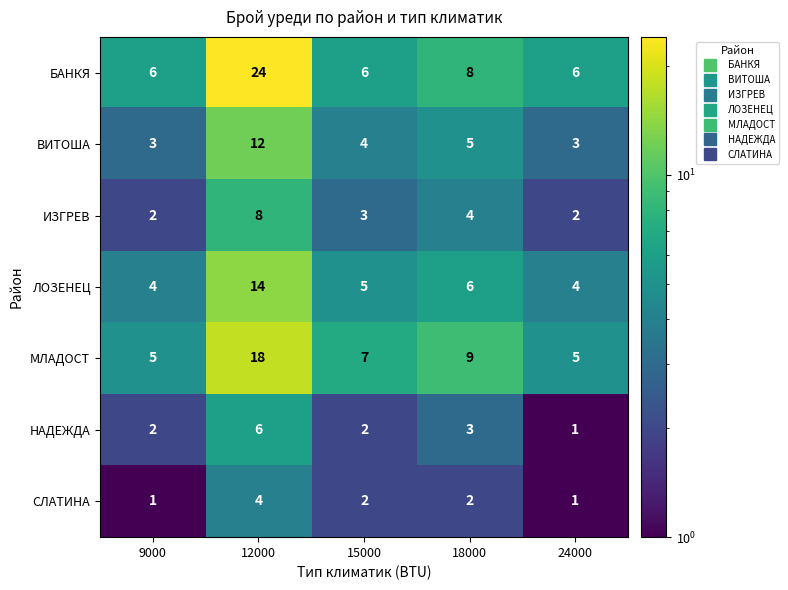

How many data points in НАДЕЖДА are less than 2?

1